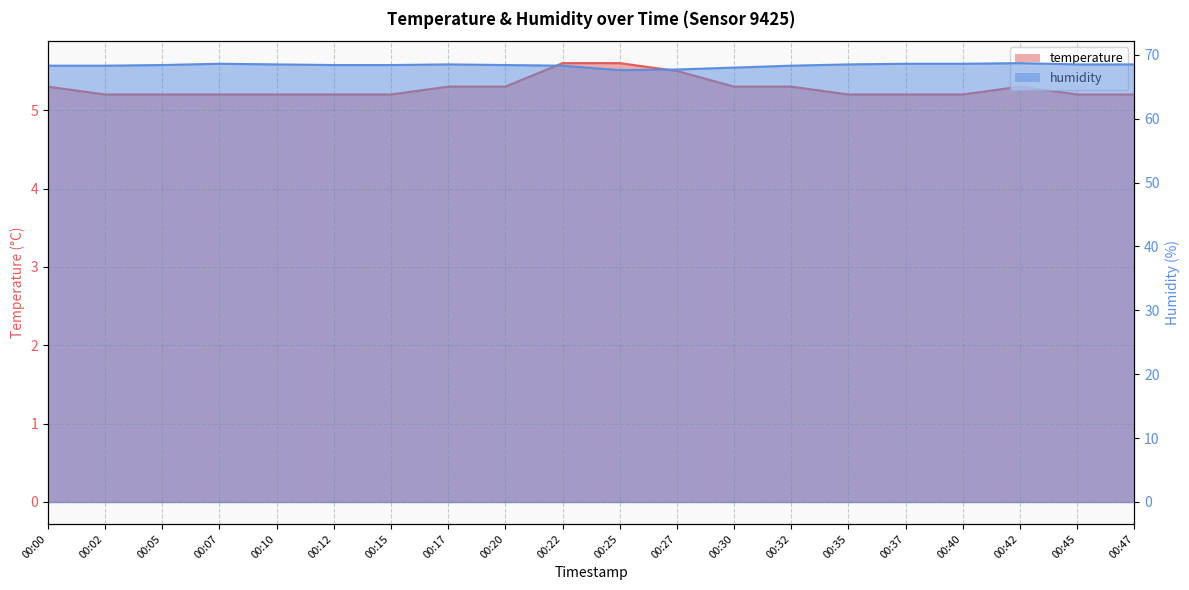

What is the minimum value shown in the chart?

5.2